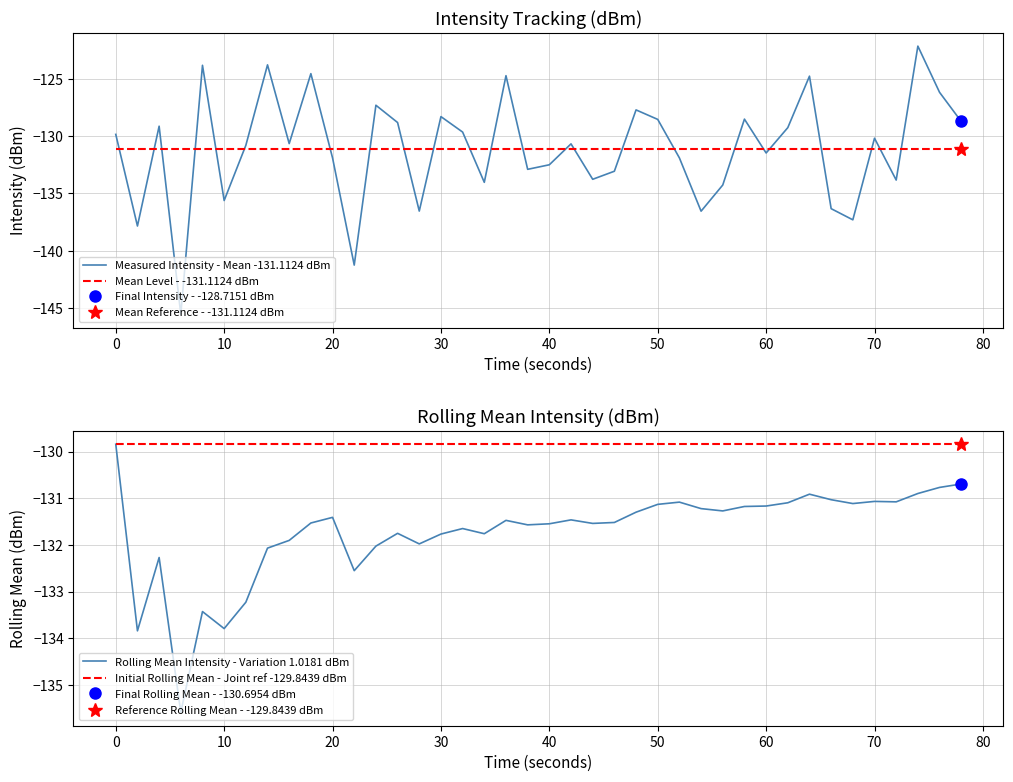

What is the sum of all Mean Level - -131.1124 dBm values?

-5244.5